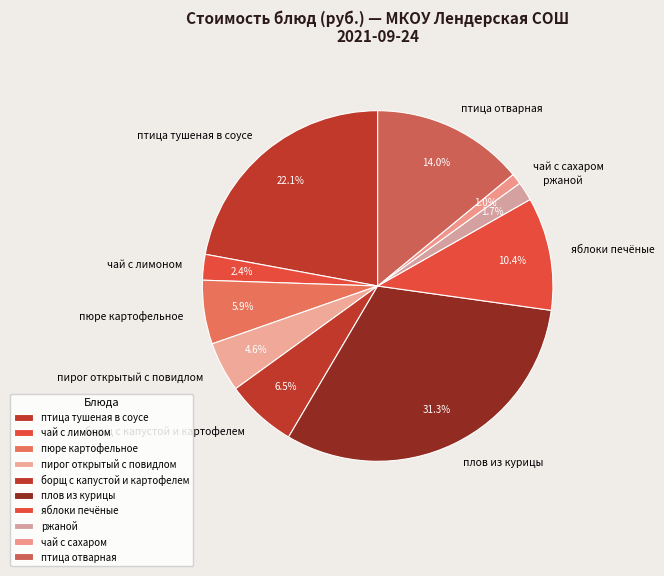

How many segments does this pie chart have?

10